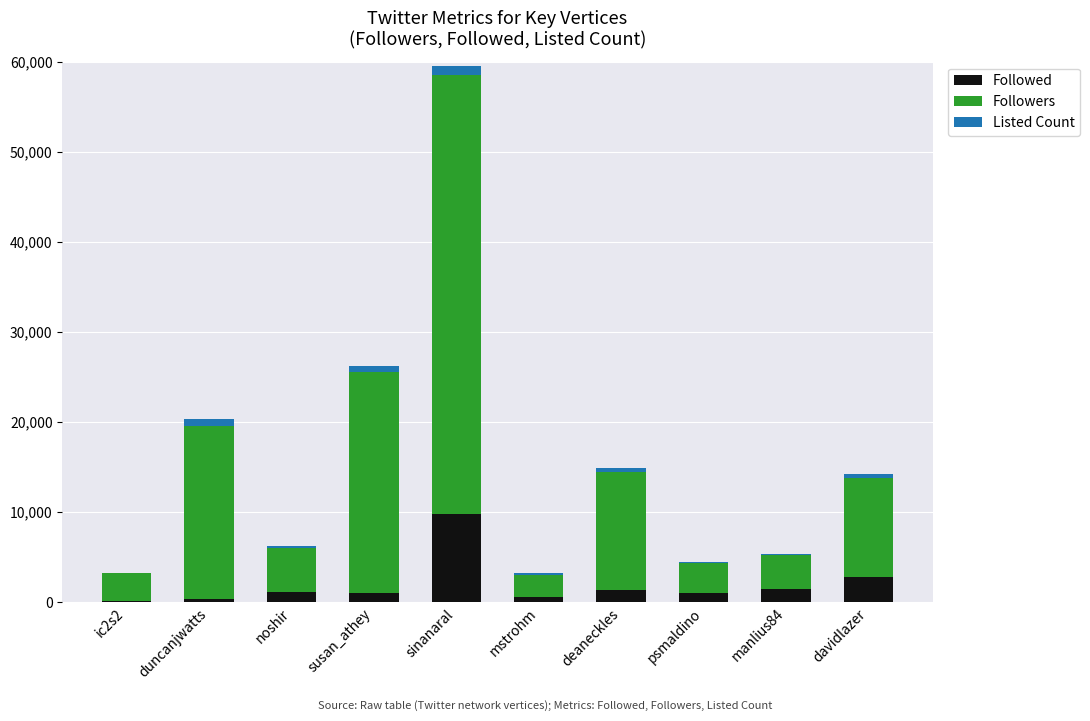

At which label does Followed reach its peak?

sinanaral